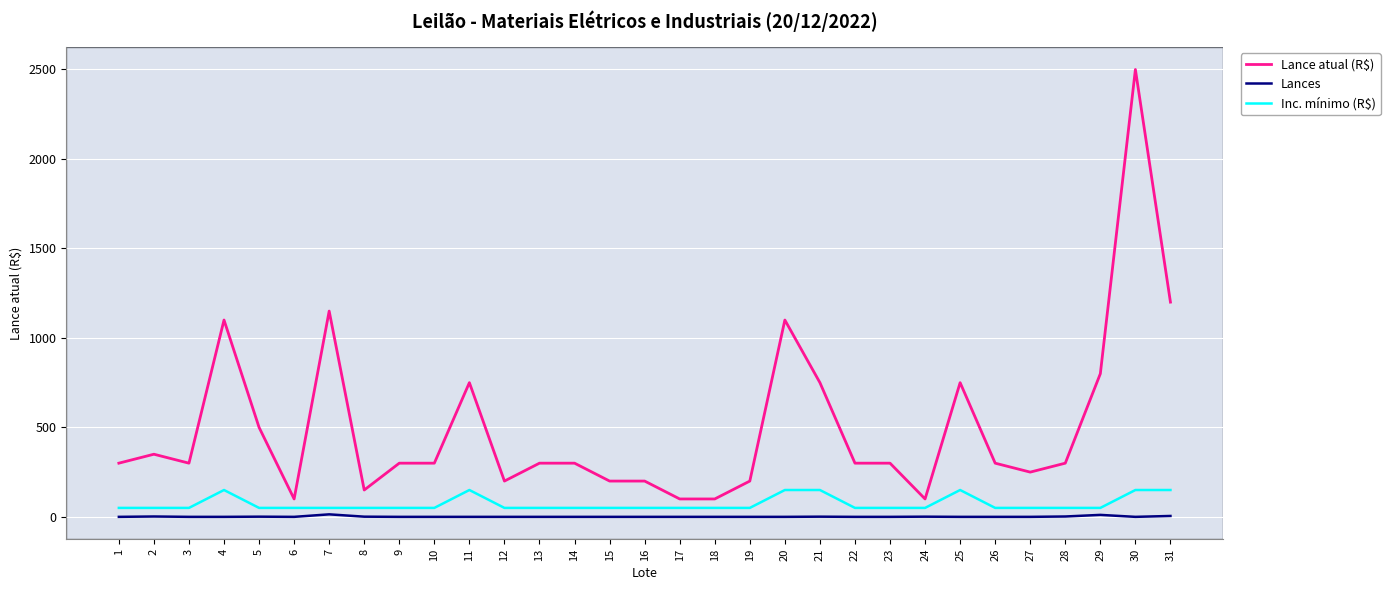

What is the total value across all series at 23?

350